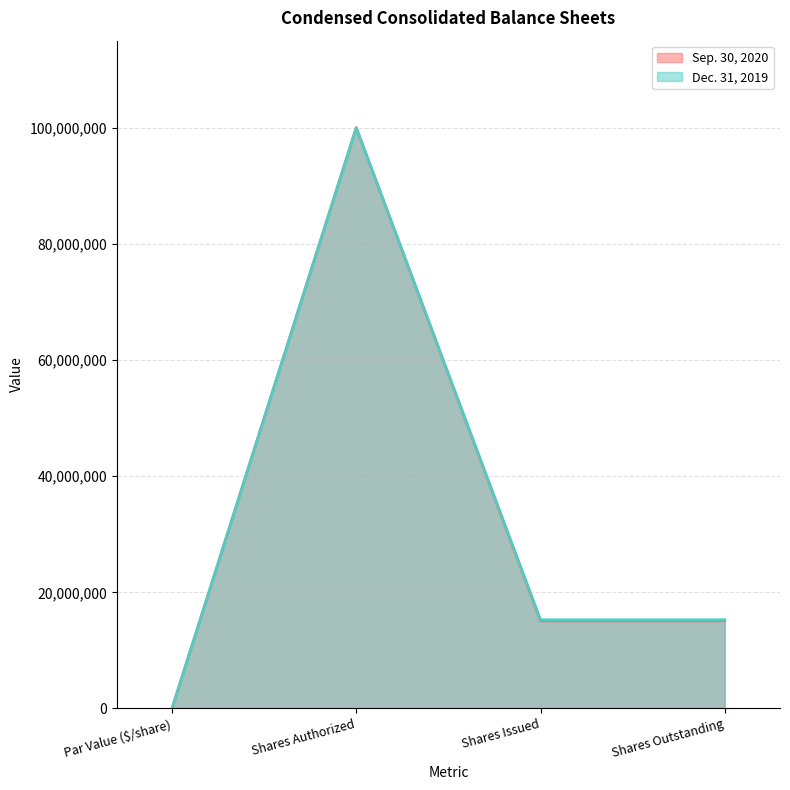

True or false: Dec. 31, 2019 and Sep. 30, 2020 cross at least once.

False